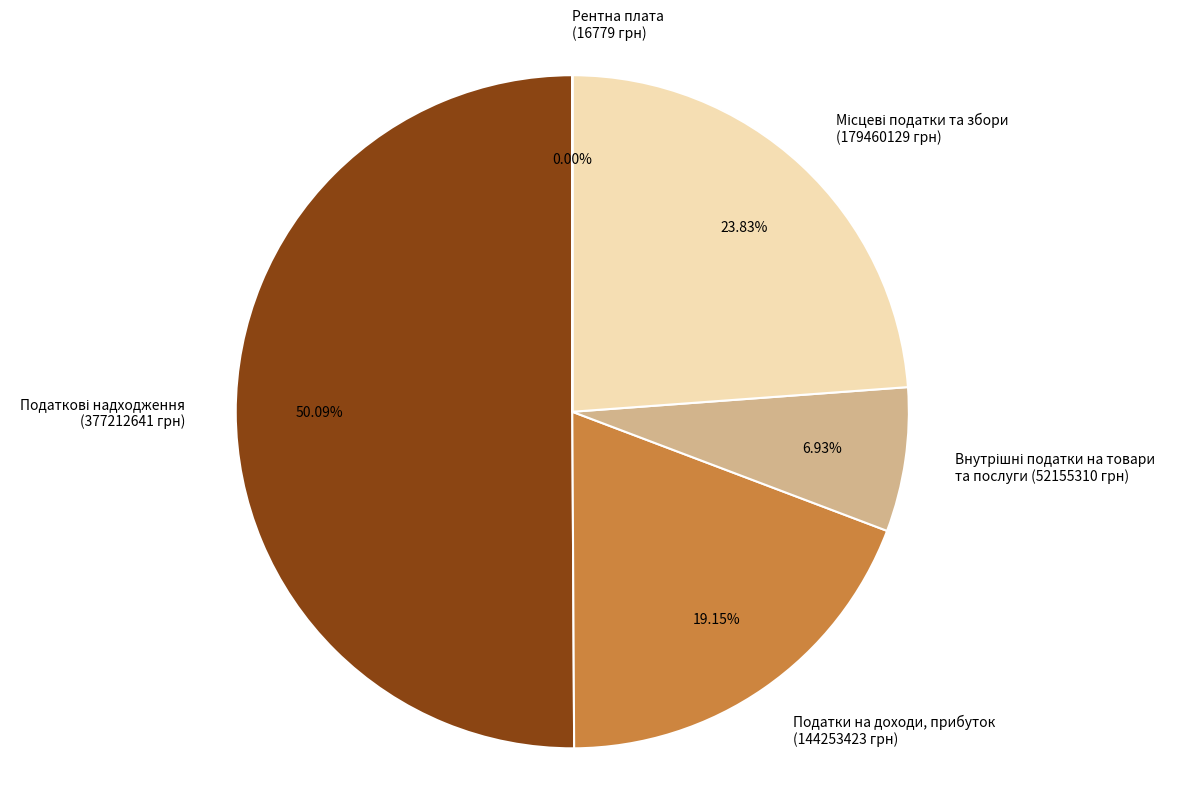

Rank the categories by value from highest to lowest.

Податкові надходження
(377212641 грн), Місцеві податки та збори
(179460129 грн), Податки на доходи, прибуток
(144253423 грн), Внутрішні податки на товари
та послуги (52155310 грн), Рентна плата
(16779 грн)